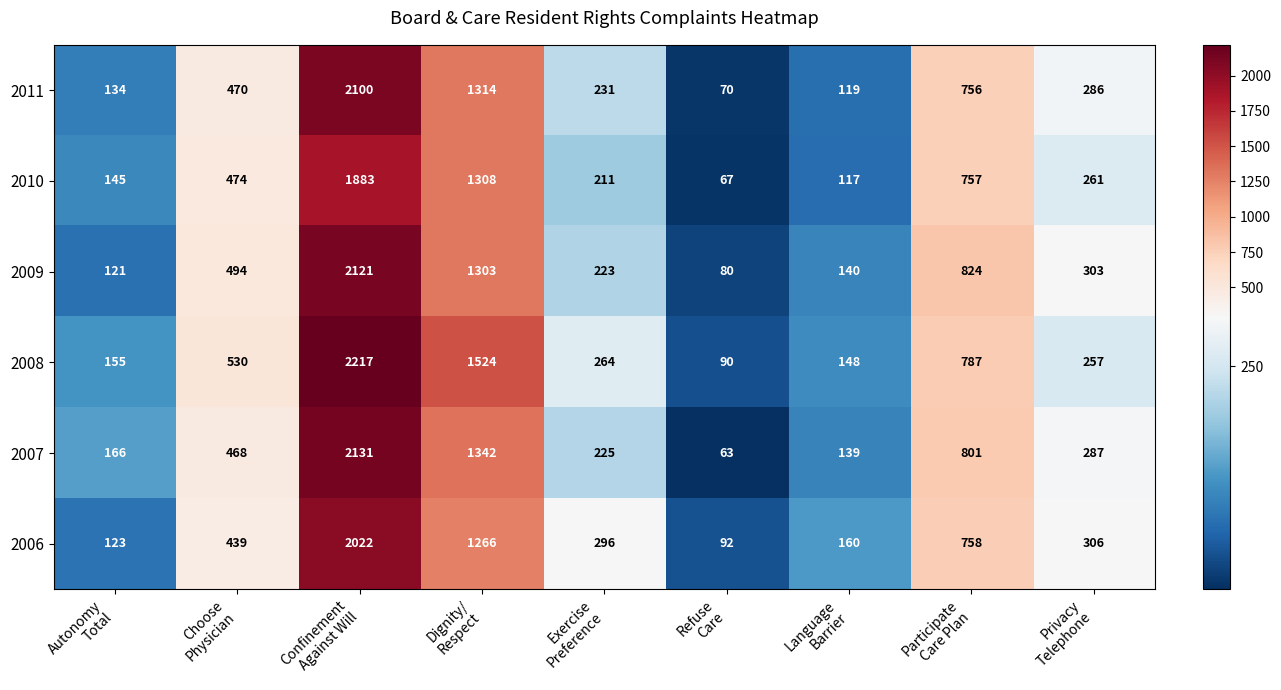

What is the difference between the maximum and second lowest values in the 2010 series?

1766